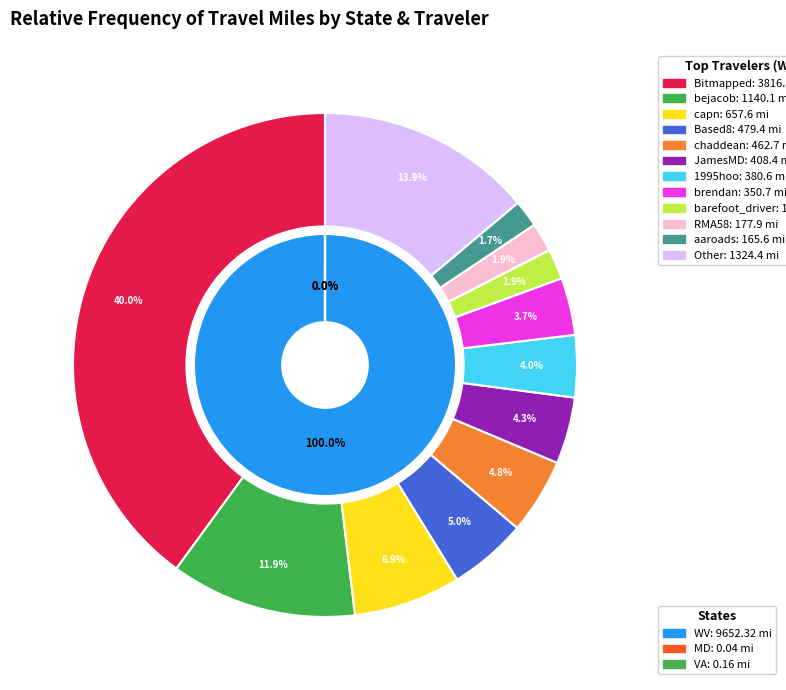

What is the largest slice in the pie chart?

Bitmapped